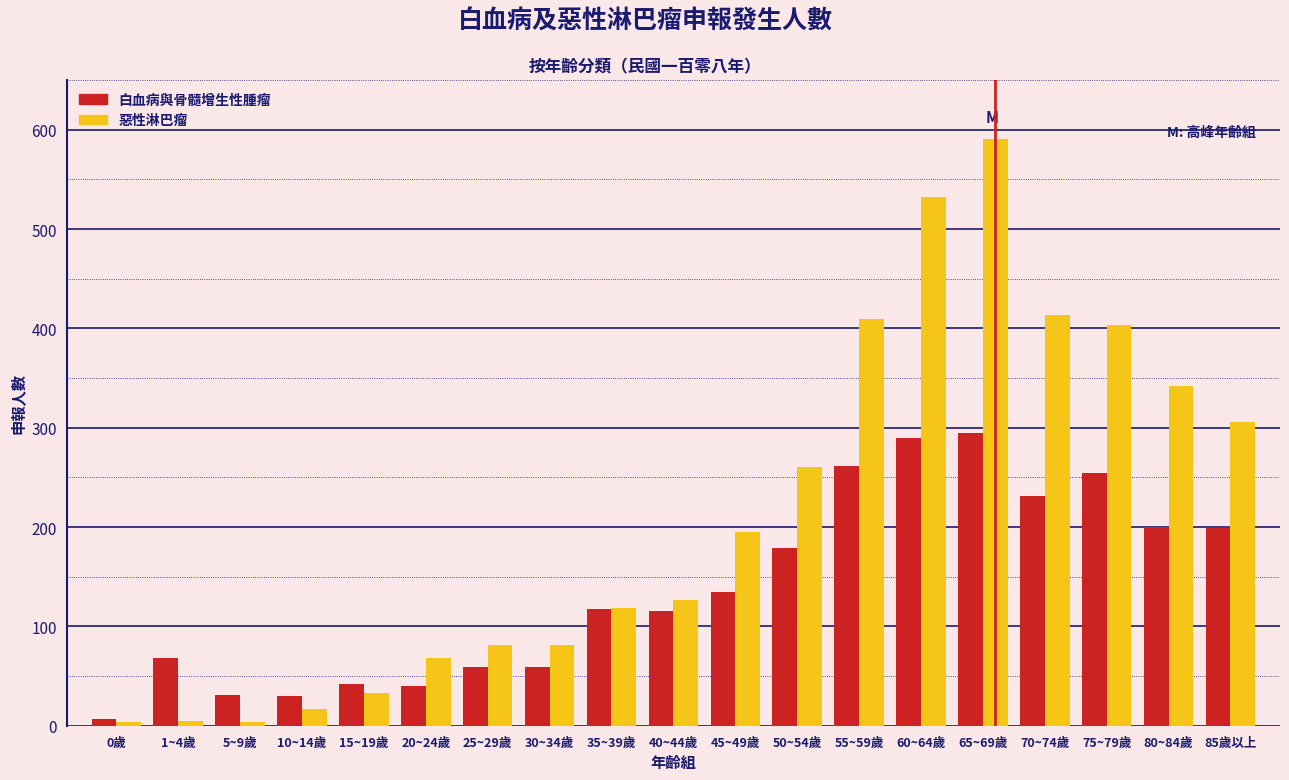

Is it true that 白血病與骨髓增生性腫瘤 equals 254 at 75~79歲?

True